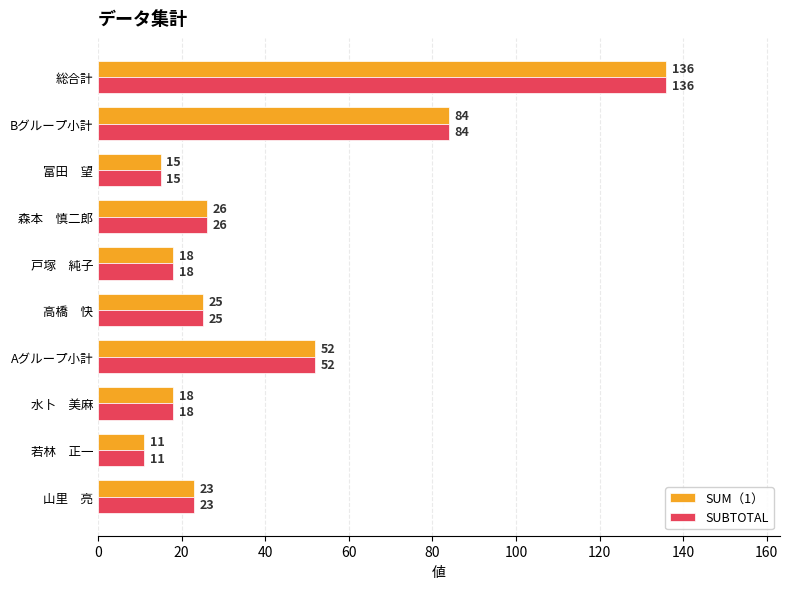

True or false: SUM（1） has a value of 77 at 総合計.

False